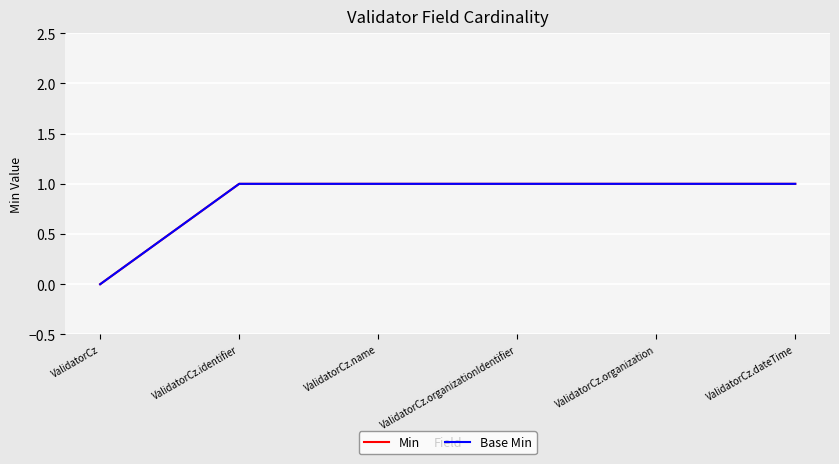

Is this an area chart (filled region under the line)?

No